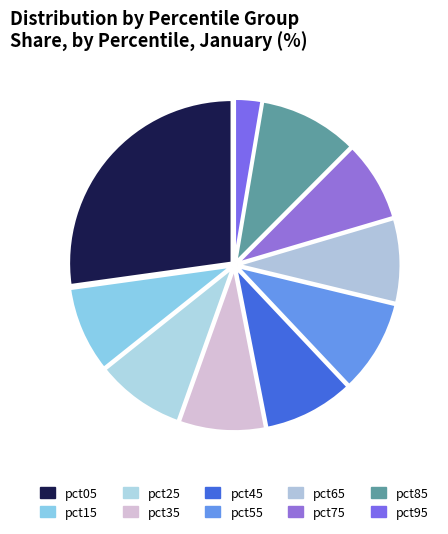

How many slices are in this pie chart?

10